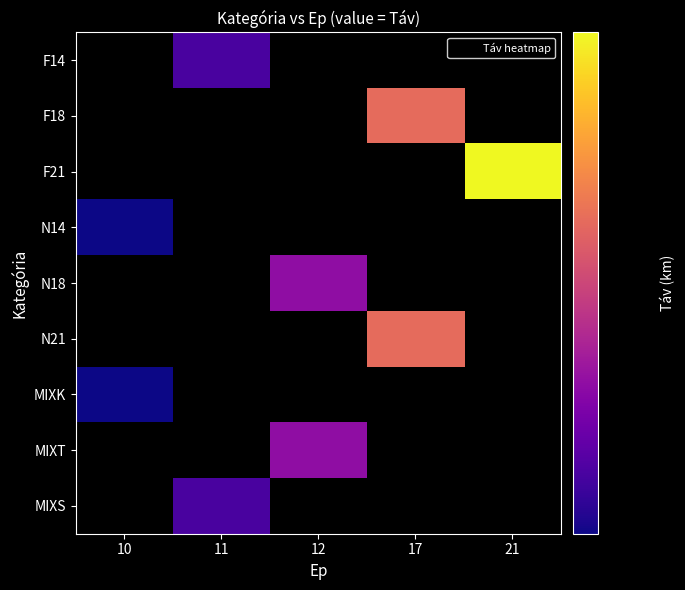

How many values in MIXS are above zero?

1